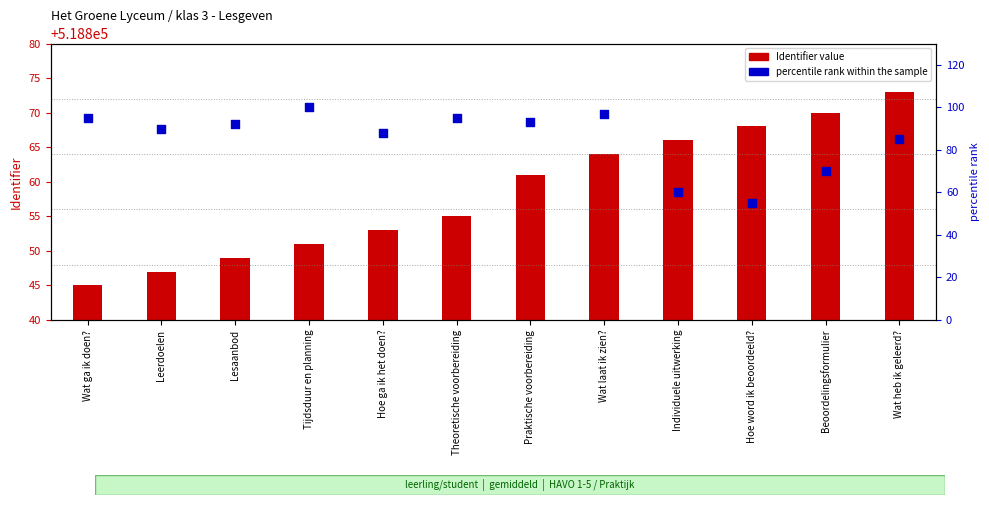

Which series contains the highest Y value?

Identifier value